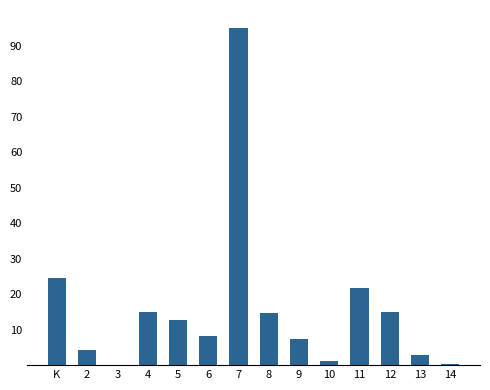

What is the ratio of the value at 7 to the value at 13?

32.8